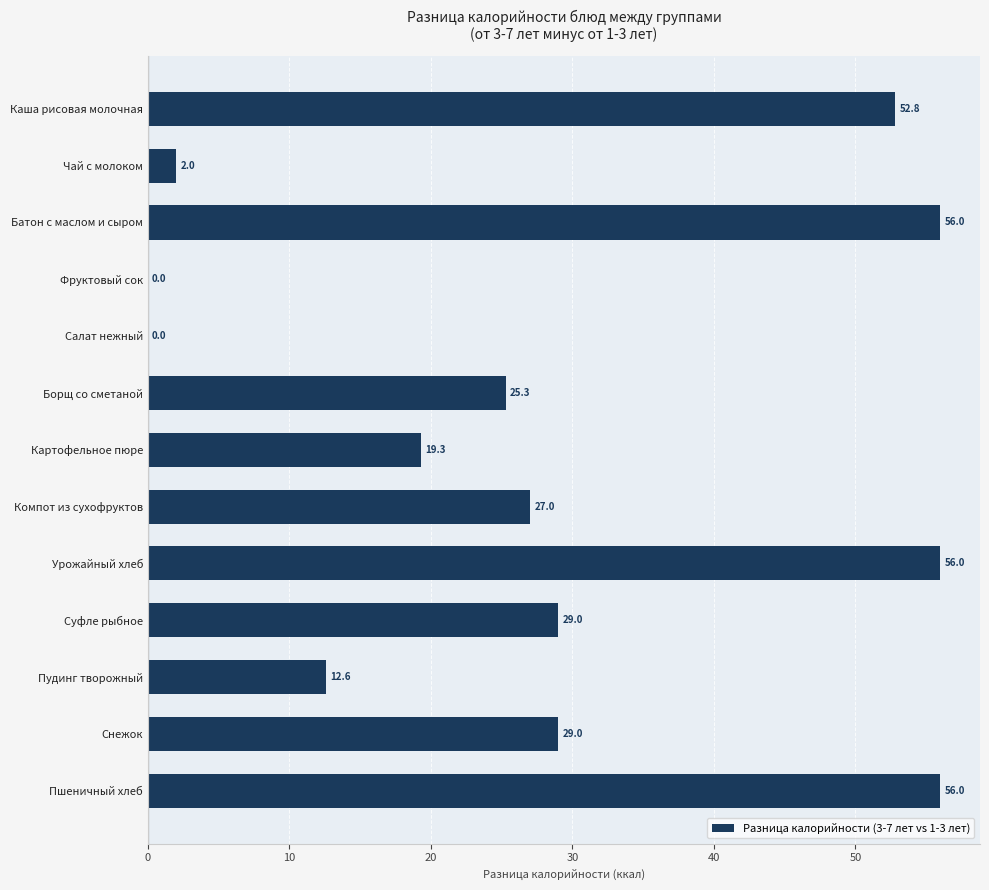

What is the sum of the values at Компот из сухофруктов and Суфле рыбное?

56.0